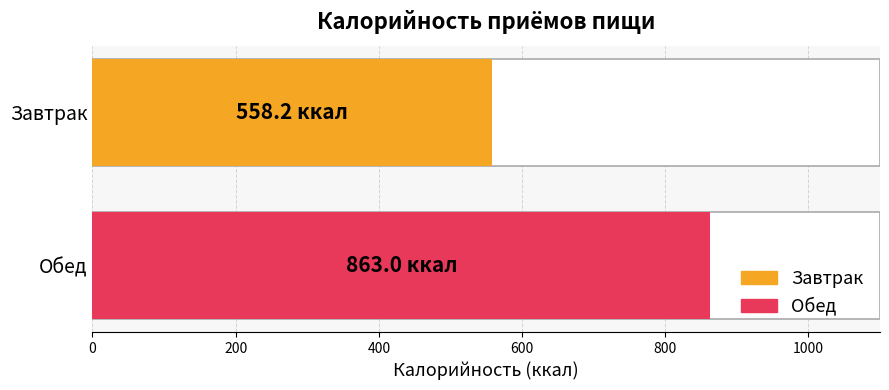

Reading right to left, list all the values displayed in this chart.

863.0	558.2